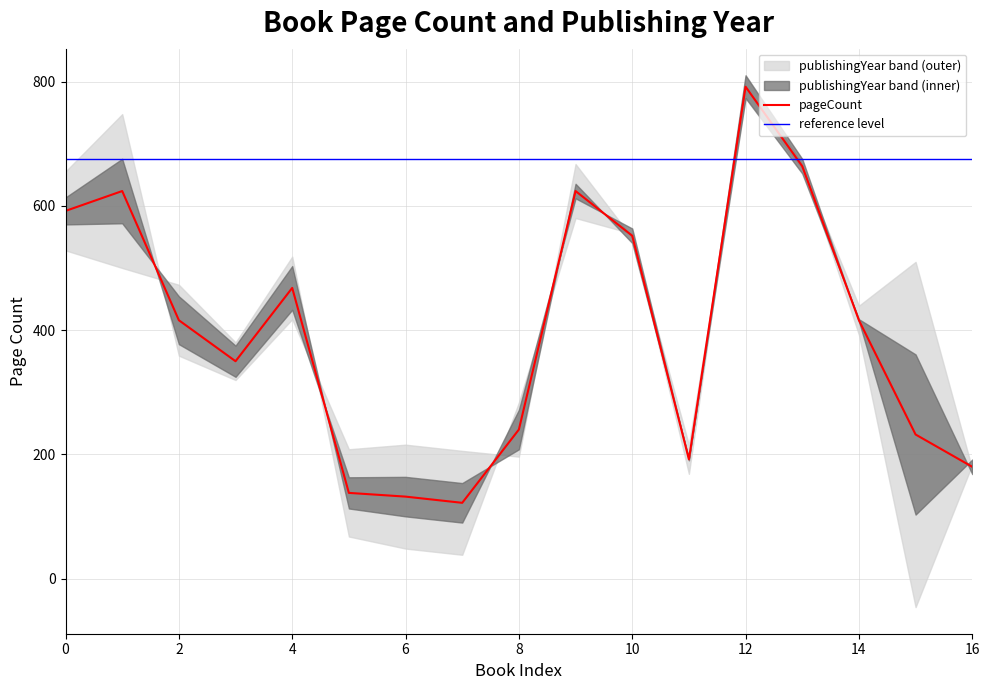

The value of pageCount at 16 is 282. True or false?

False